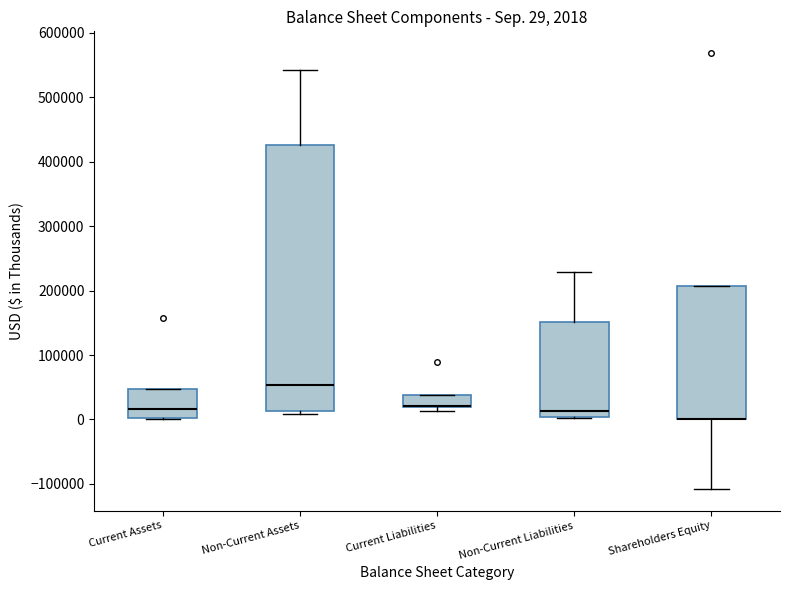

Comparing the boxes themselves (not the whiskers), which one is the tallest?

Non-Current Assets